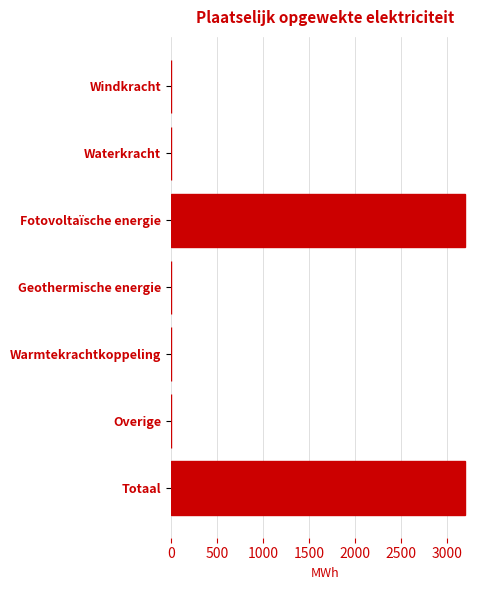

Count the number of values greater than 0.

3